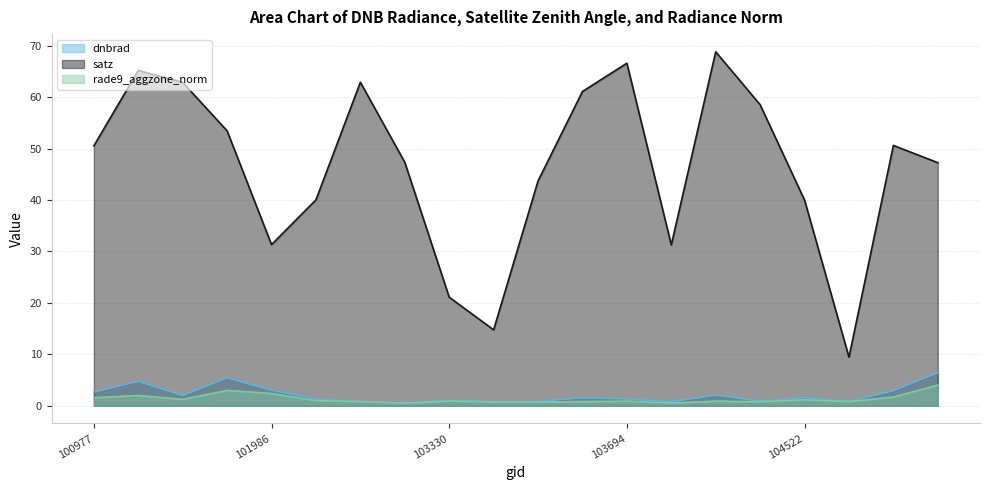

At which label does dnbrad first exceed 1?

100977